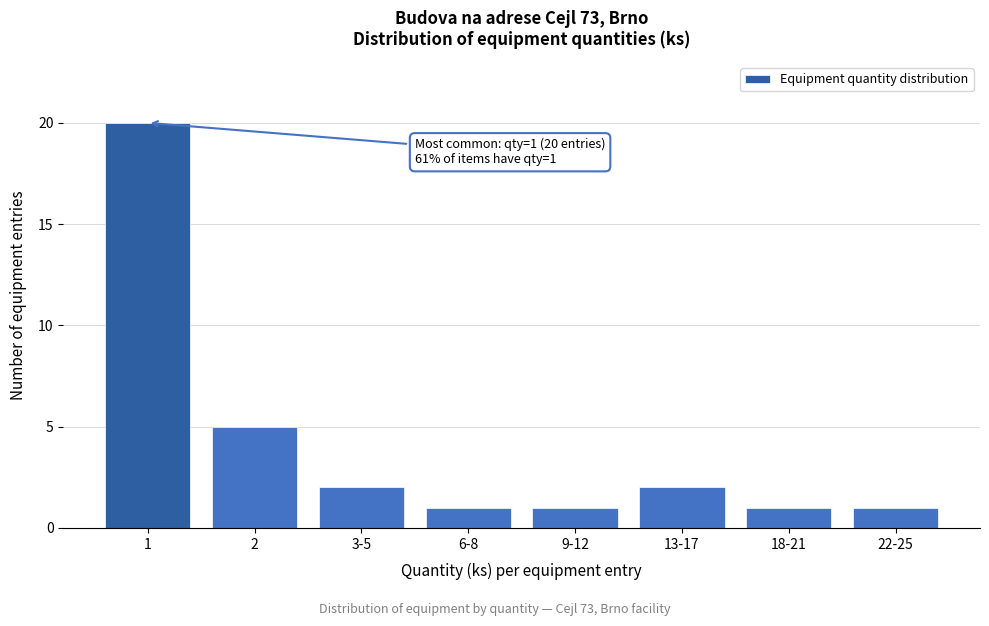

Reading right to left, what are all the values shown in this chart?

22-25=1	18-21=1	13-17=2	9-12=1	6-8=1	3-5=2	2=5	1=20